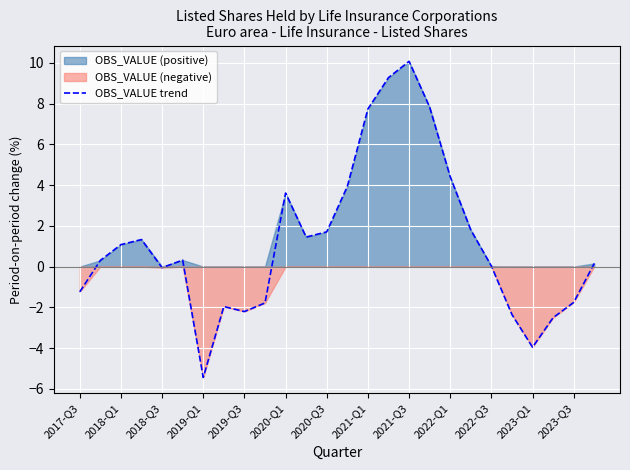

Is it true that the value at 15 is 6.4?

False